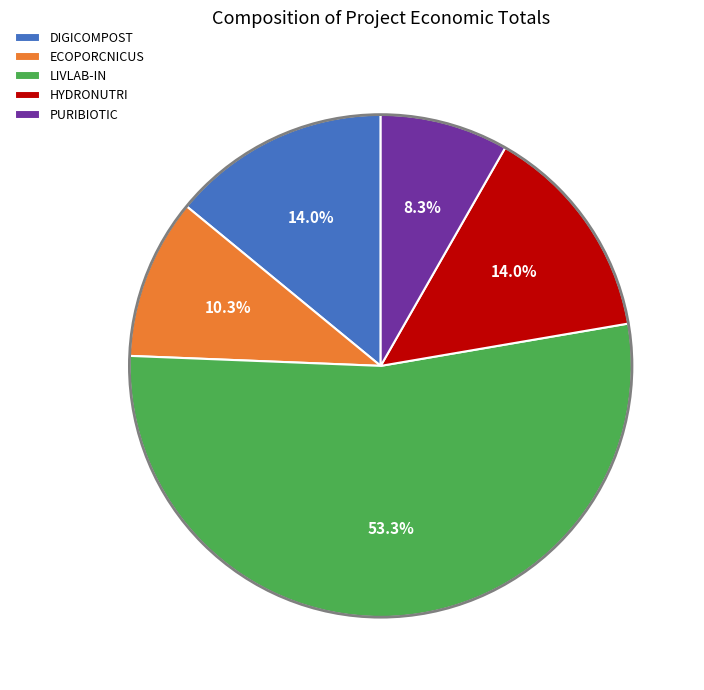

Is it true that PURIBIOTIC is 8% of the pie?

True